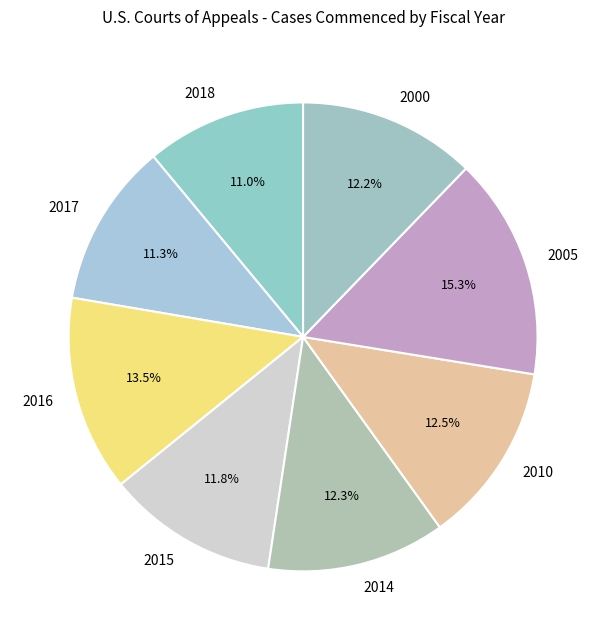

What percentage is NOT represented by 2000?

87.8%